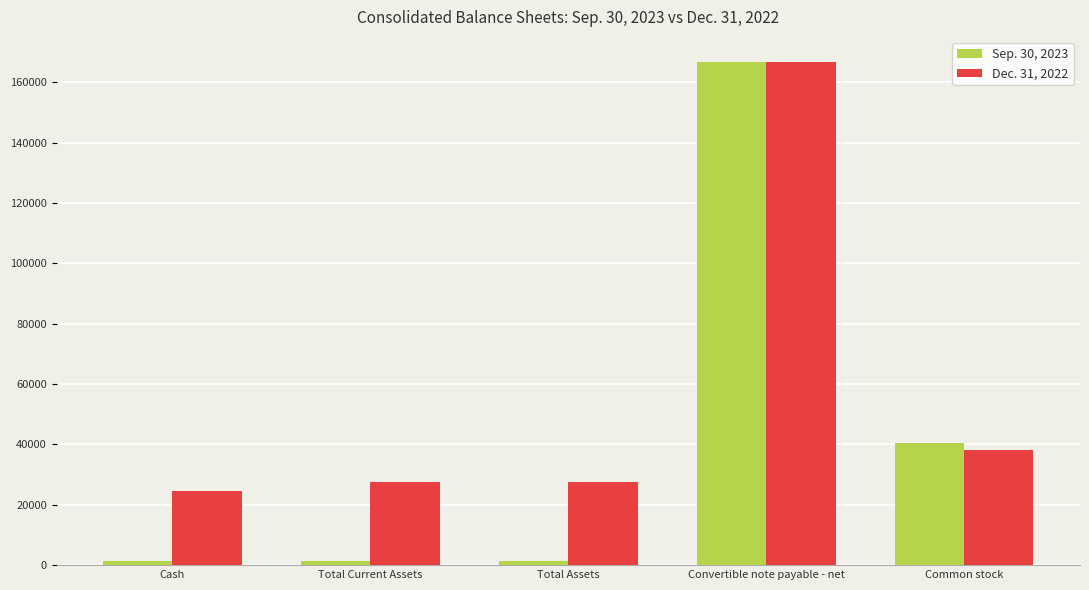

Which series has the widest spread of values?

Sep. 30, 2023